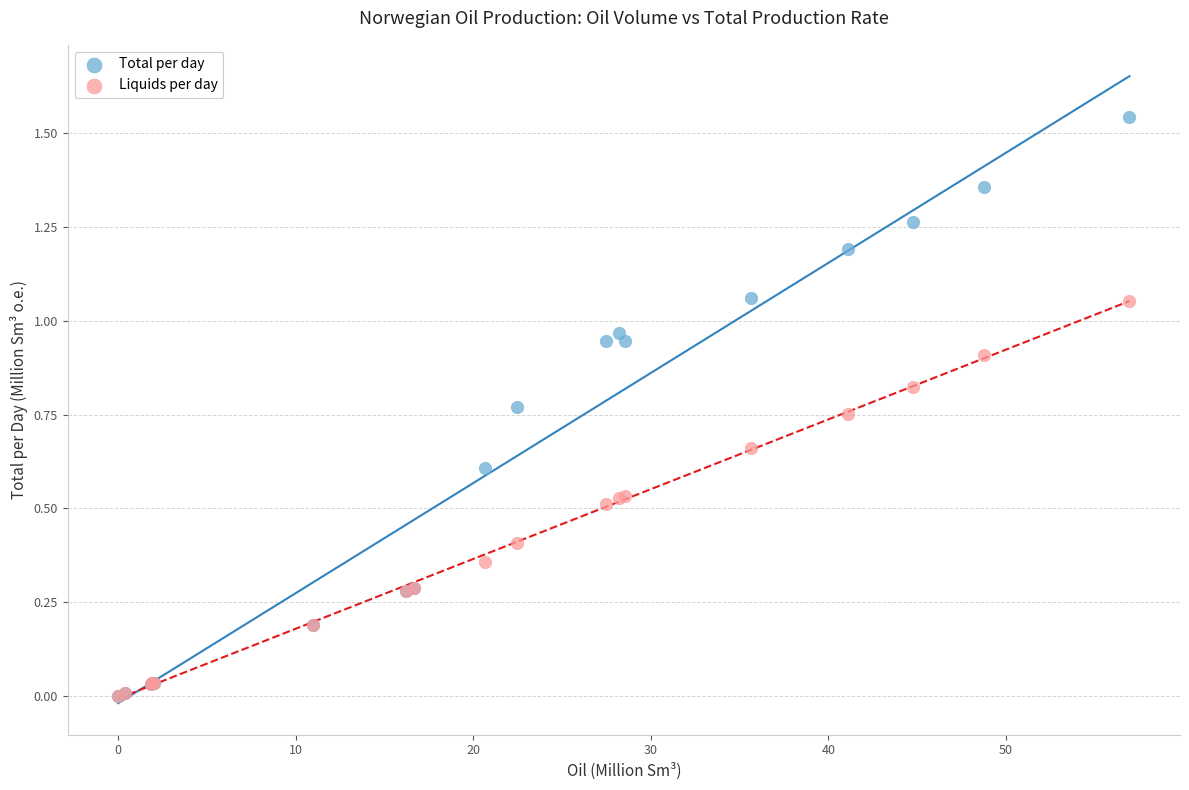

What are all the series names shown in the legend?

Total per day, Liquids per day